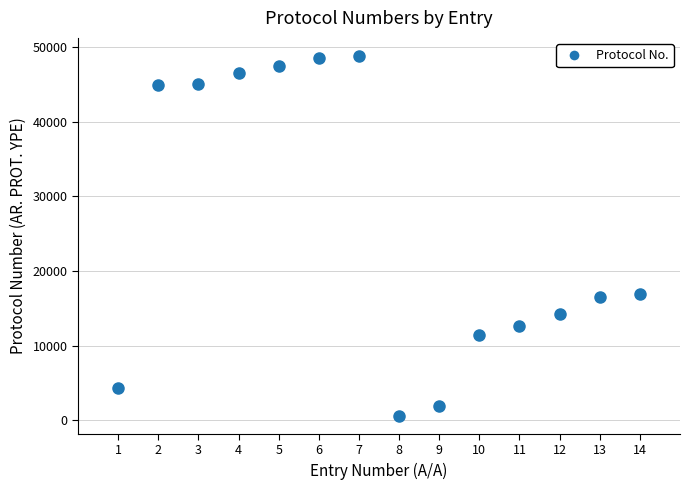

What is the range of Y values (max minus min)?

48298